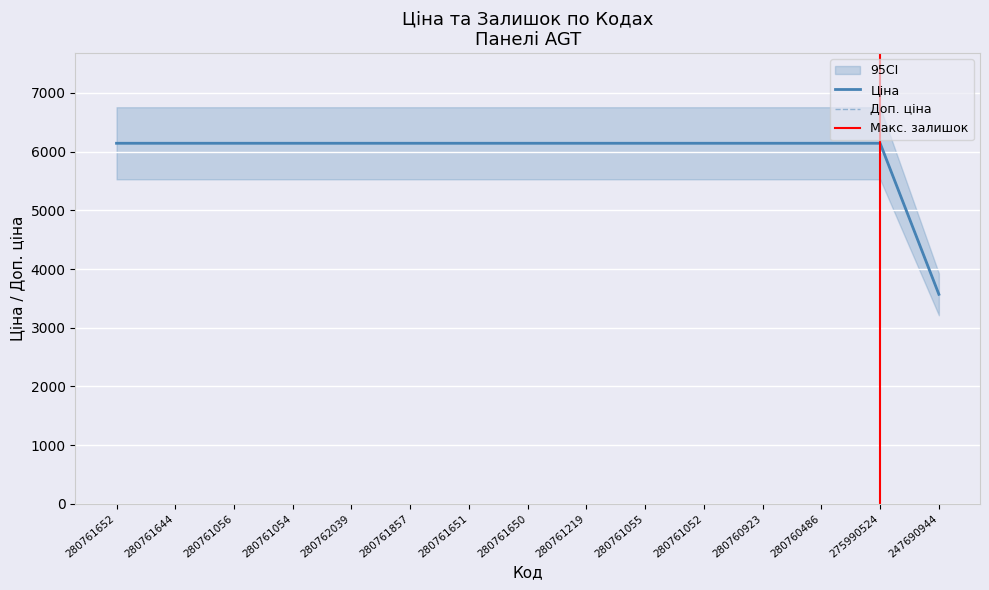

Where is Доп. ціна nearest to the value 4856?

247690944